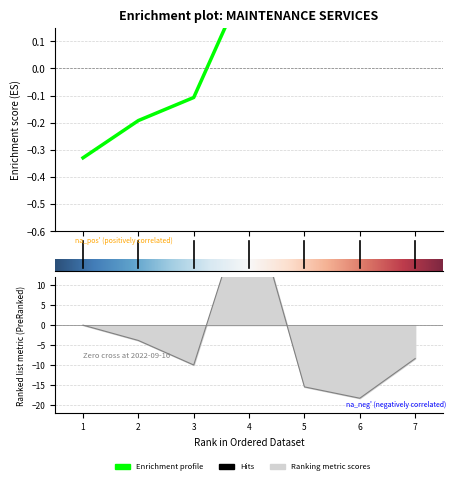

Where is the data nearest to the value 7?

1